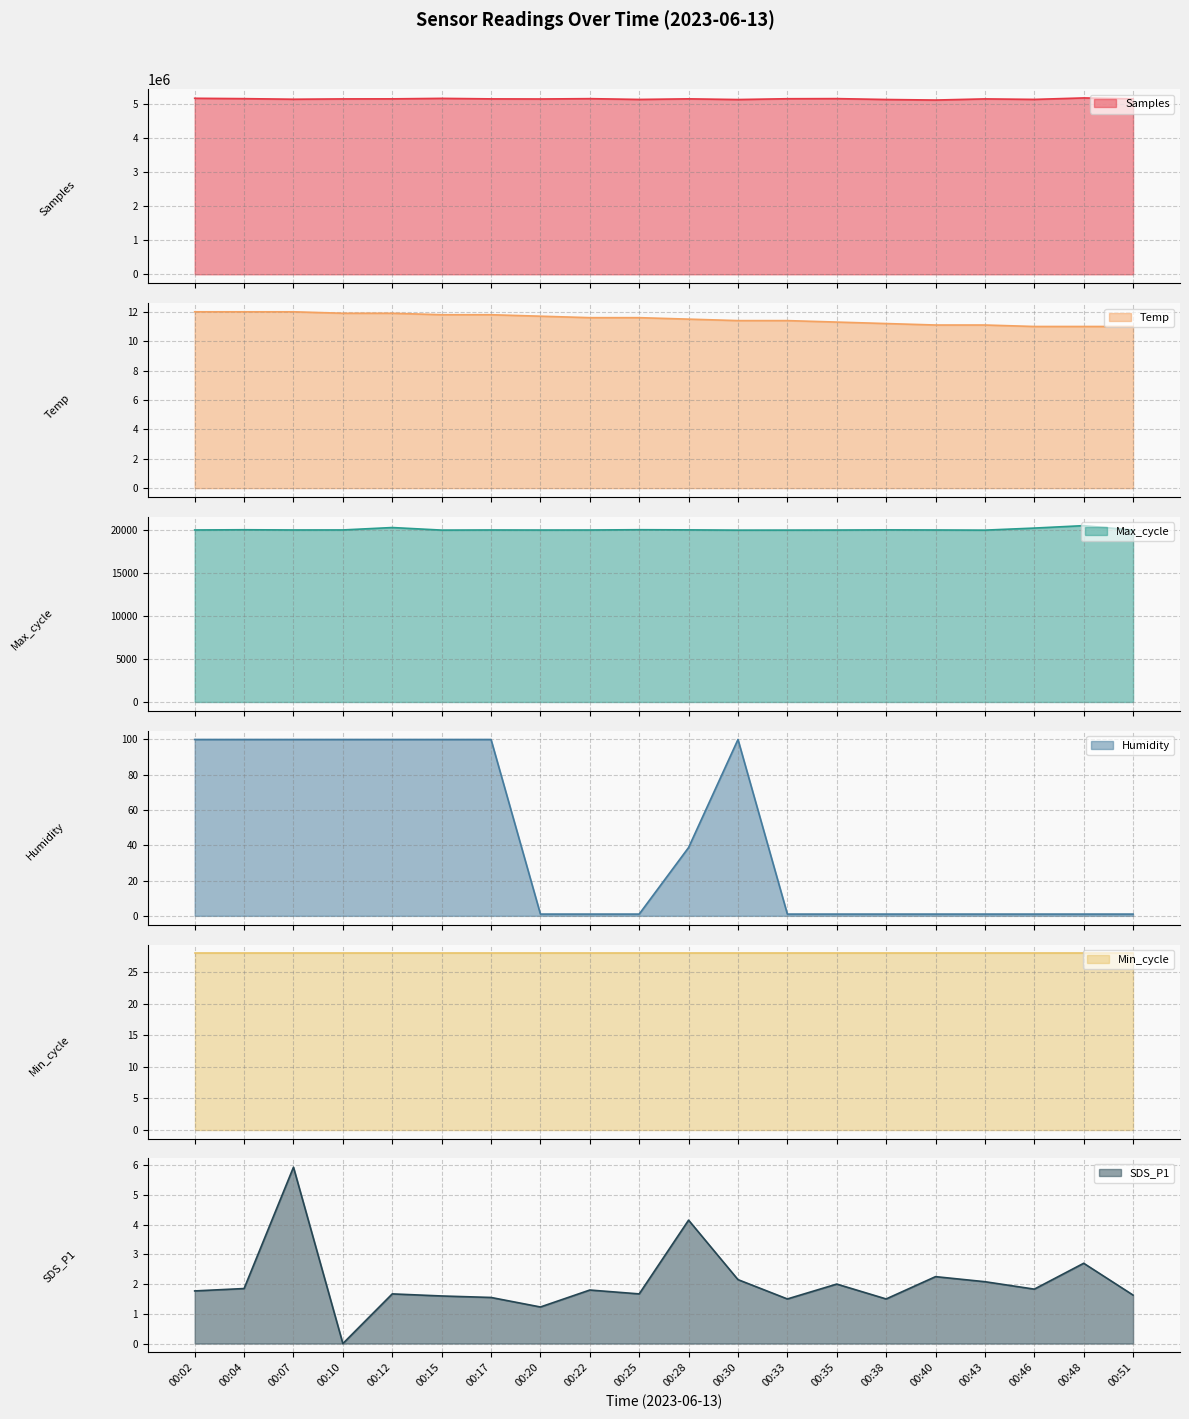

What is the lowest value of the Samples series?

5109334